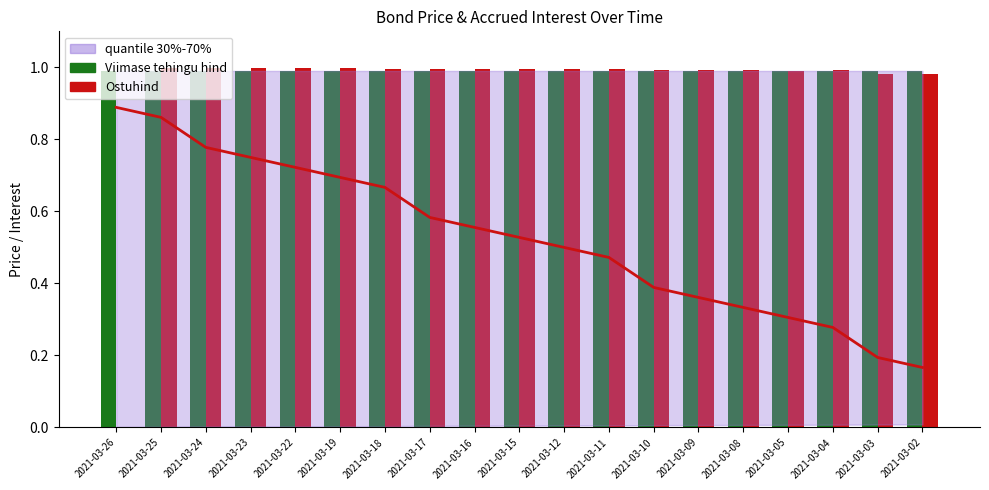

At which label is Ostuhind closest to 0?

2021-03-26